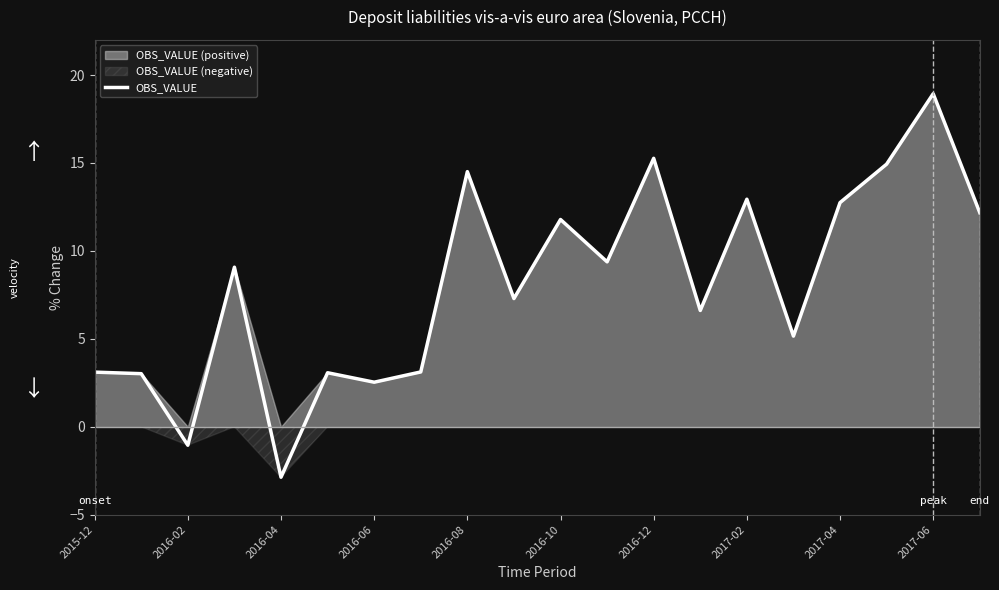

True or false: OBS_VALUE has a value of 17.2 at 2016-10.

False